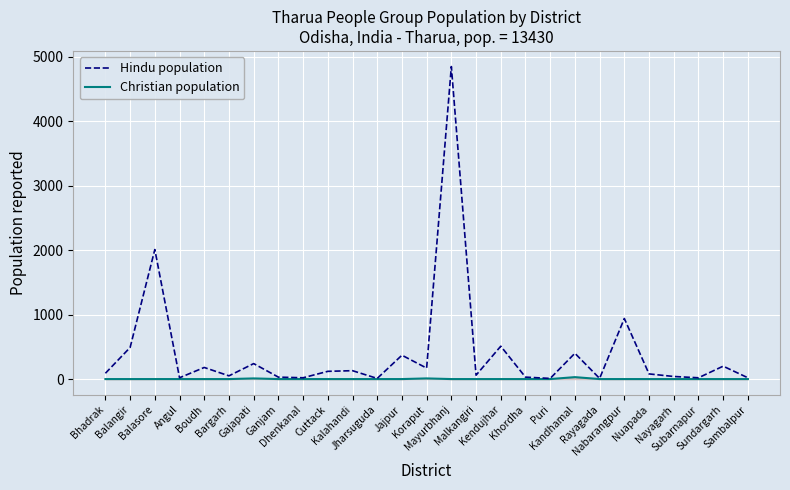

Rank the series by their average value, from lowest to highest.

Christian population, Hindu population